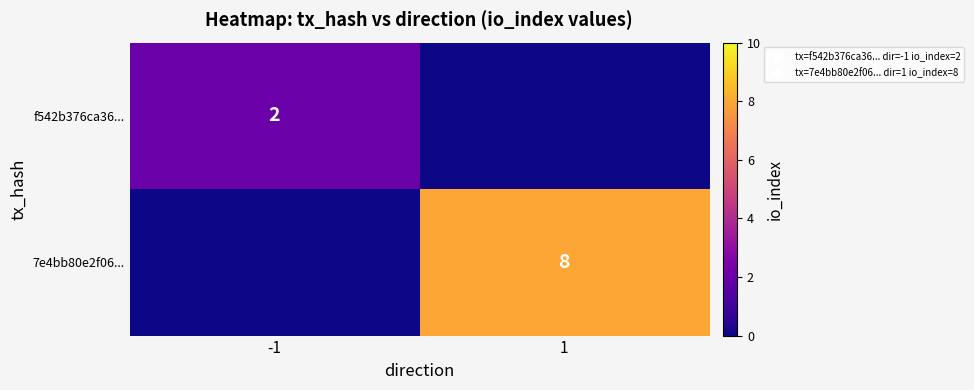

The 7e4bb80e2f06... series shows 8 at 1. True or false?

True